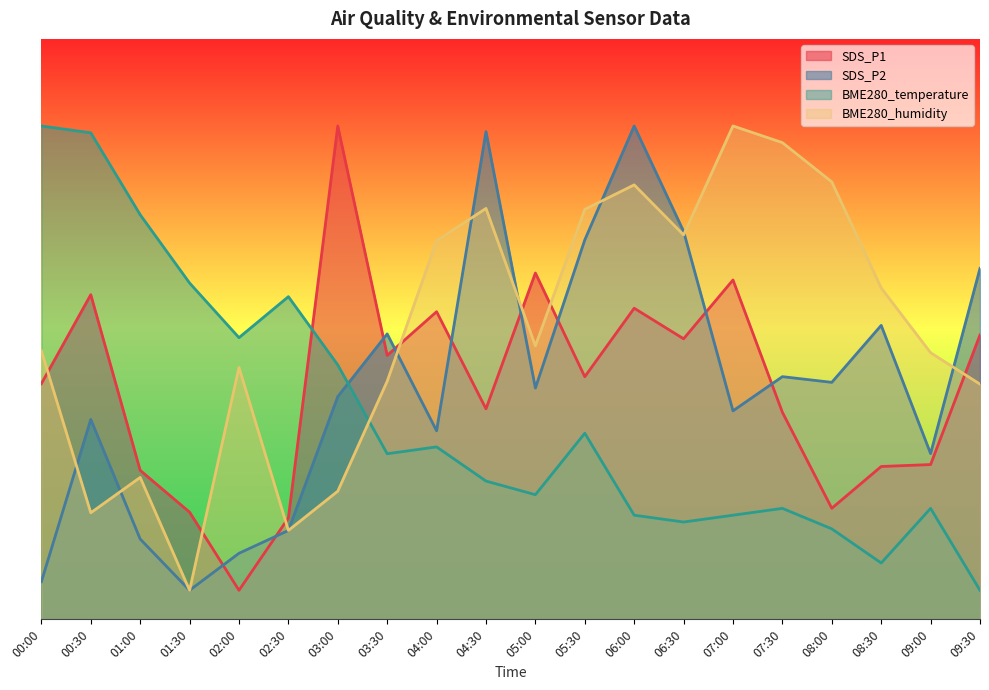

What is the difference between the highest and lowest values at 02:00?

43.5